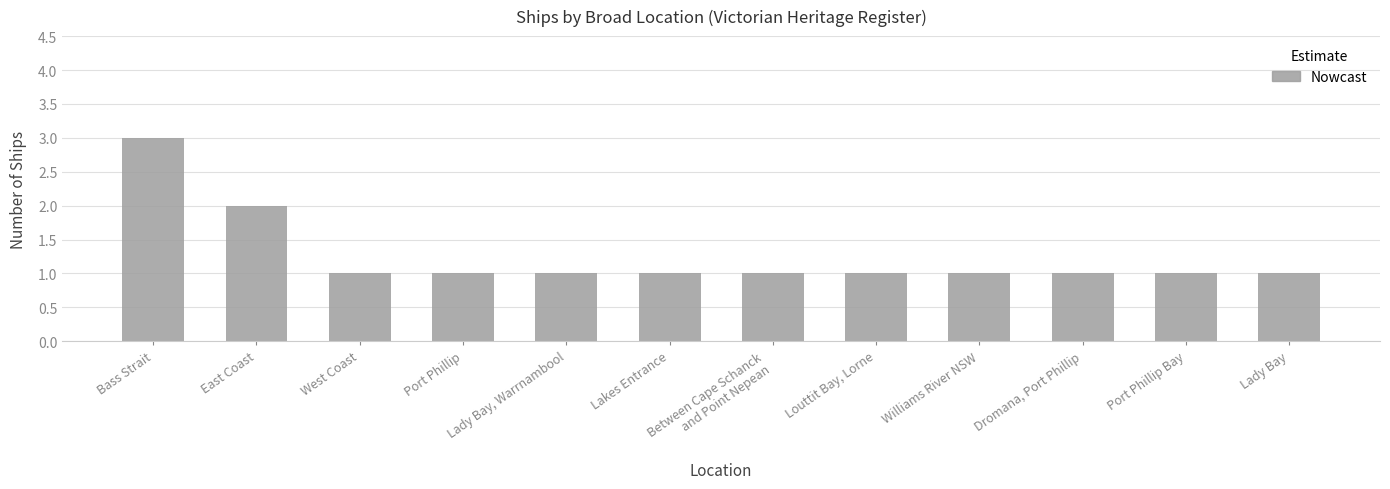

The chart shows a value of 1 at Lady Bay, Warrnambool. True or false?

True